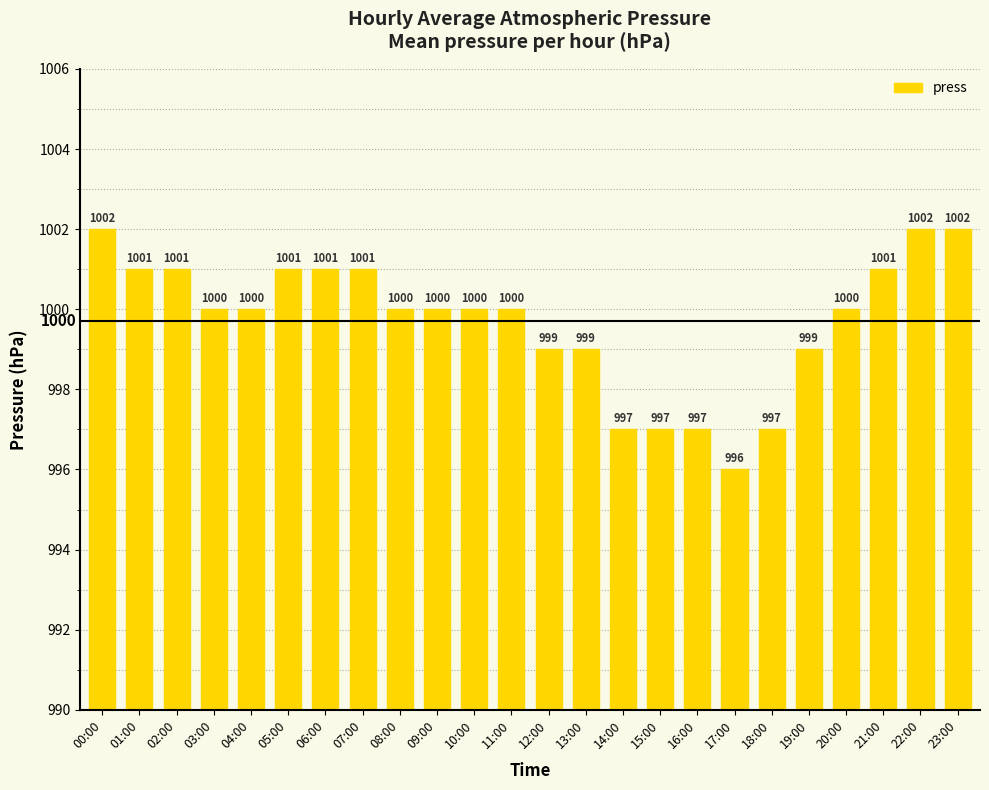

What is the label of the 12th bar from the left?

11:00